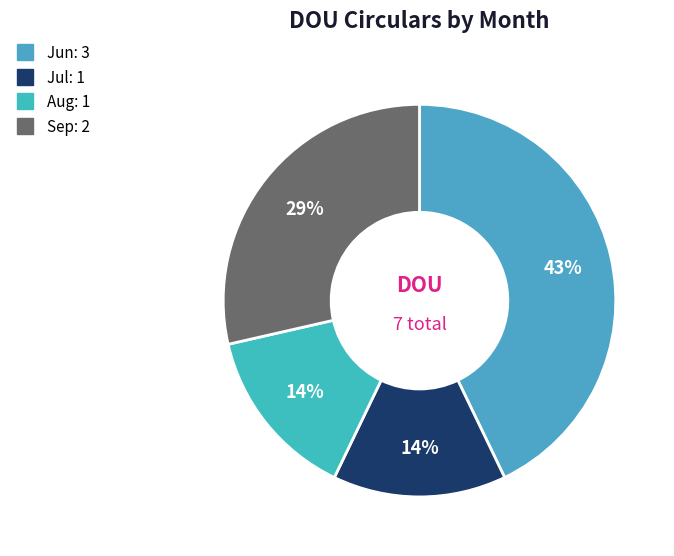

Which slice is the smallest?

Jul